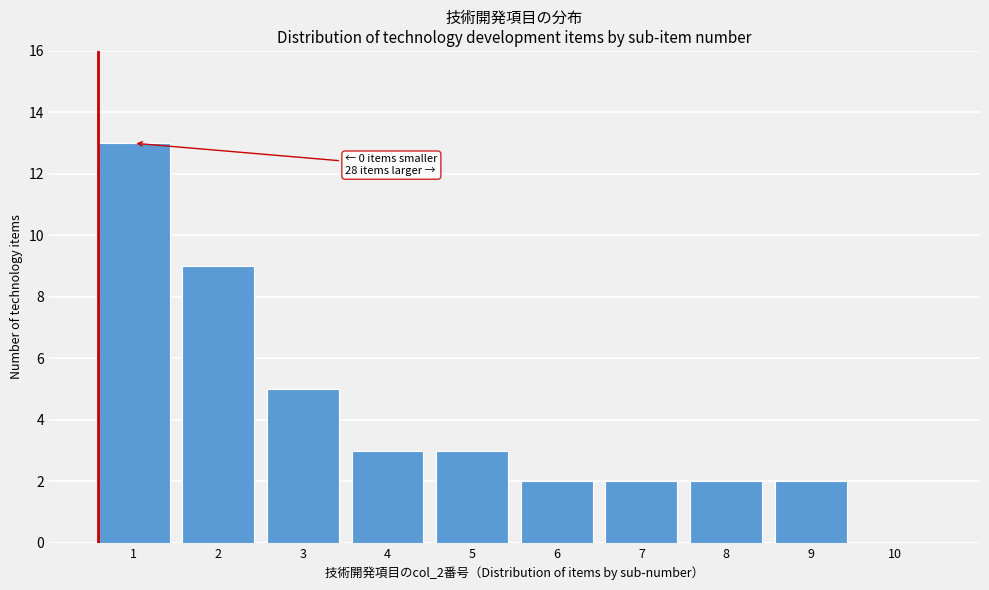

Which range on the x-axis has the tallest bar?

0.5 to 1.5